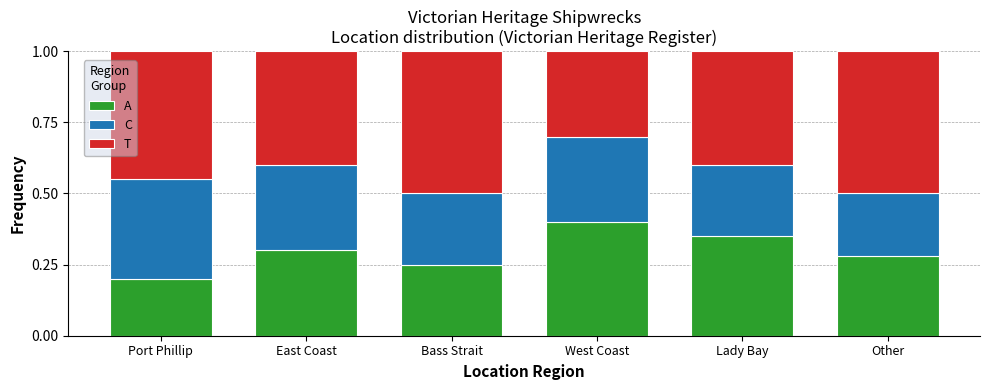

At which label does A reach its minimum?

Port Phillip